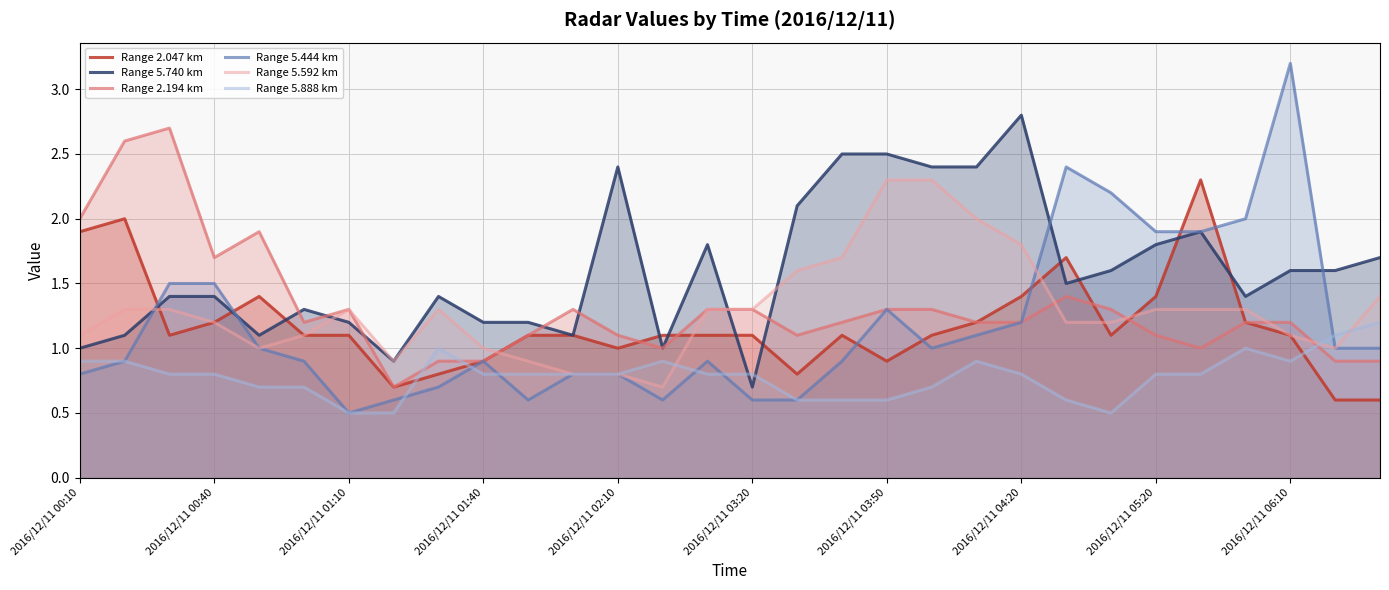

Which series has the largest range (max minus min)?

Range 5.444 km